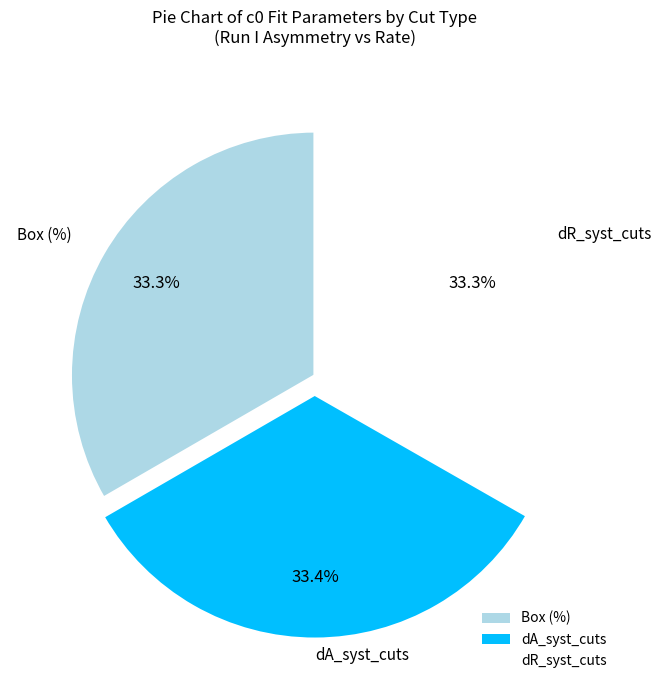

To the nearest percent, what percentage of the pie is dR_syst_cuts?

33%